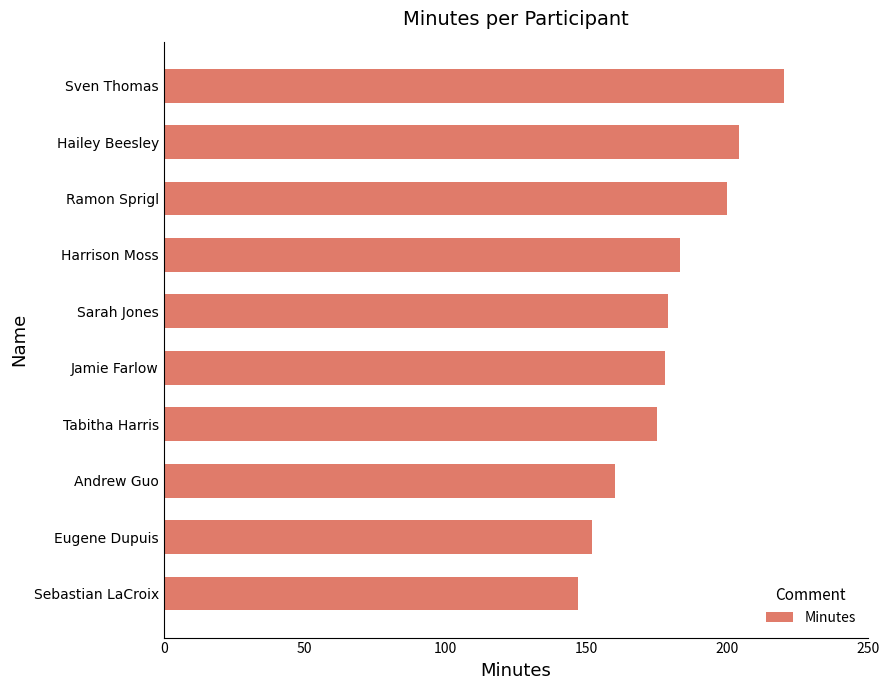

What is the sum of the values at Andrew Guo and Ramon Sprigl?

360